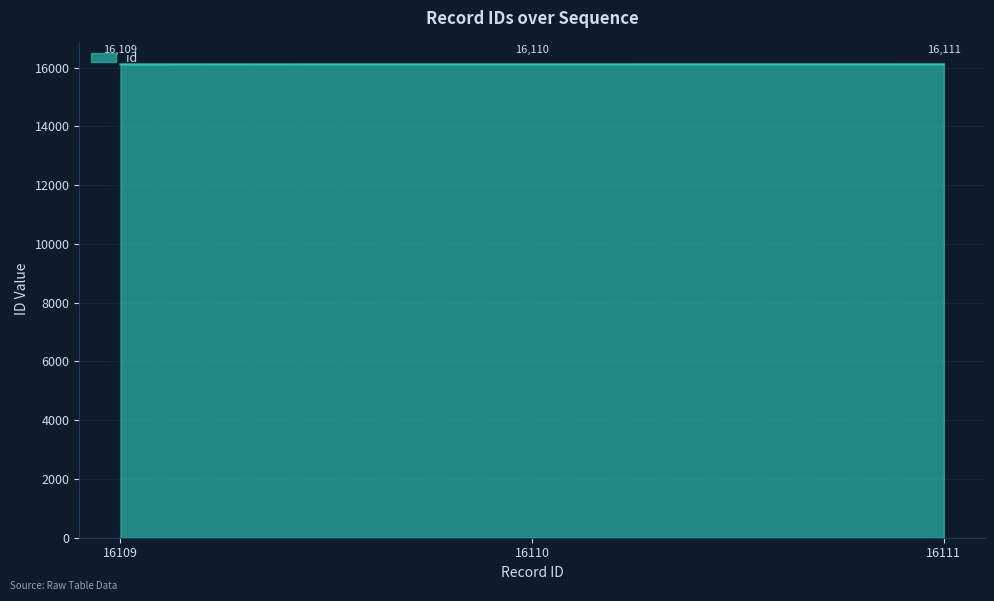

Reading left to right, what are all the values shown in this chart?

16109=16109	16110=16110	16111=16111